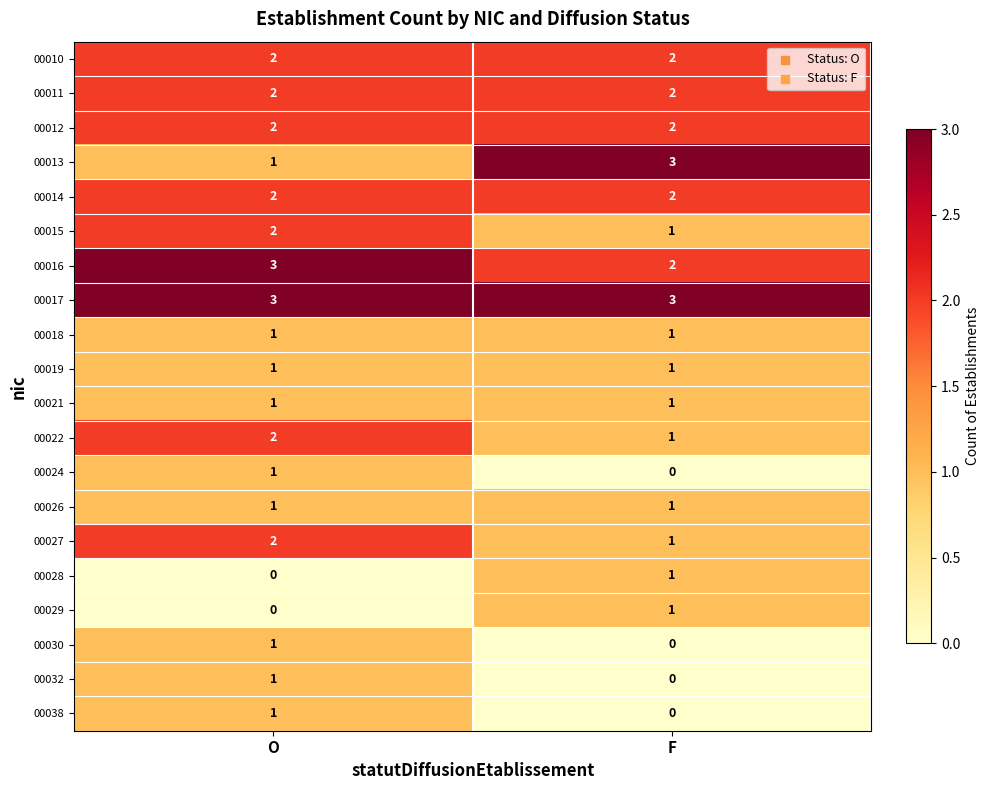

The value of 00012 at O is 2. True or false?

True